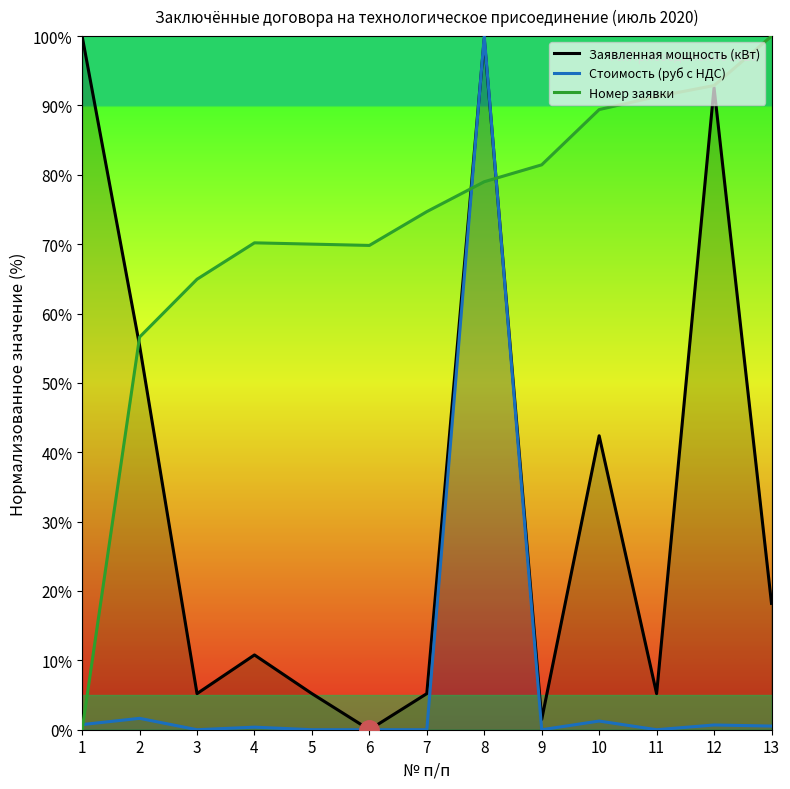

What is the sum of all Стоимость (руб с НДС) values?

105.2